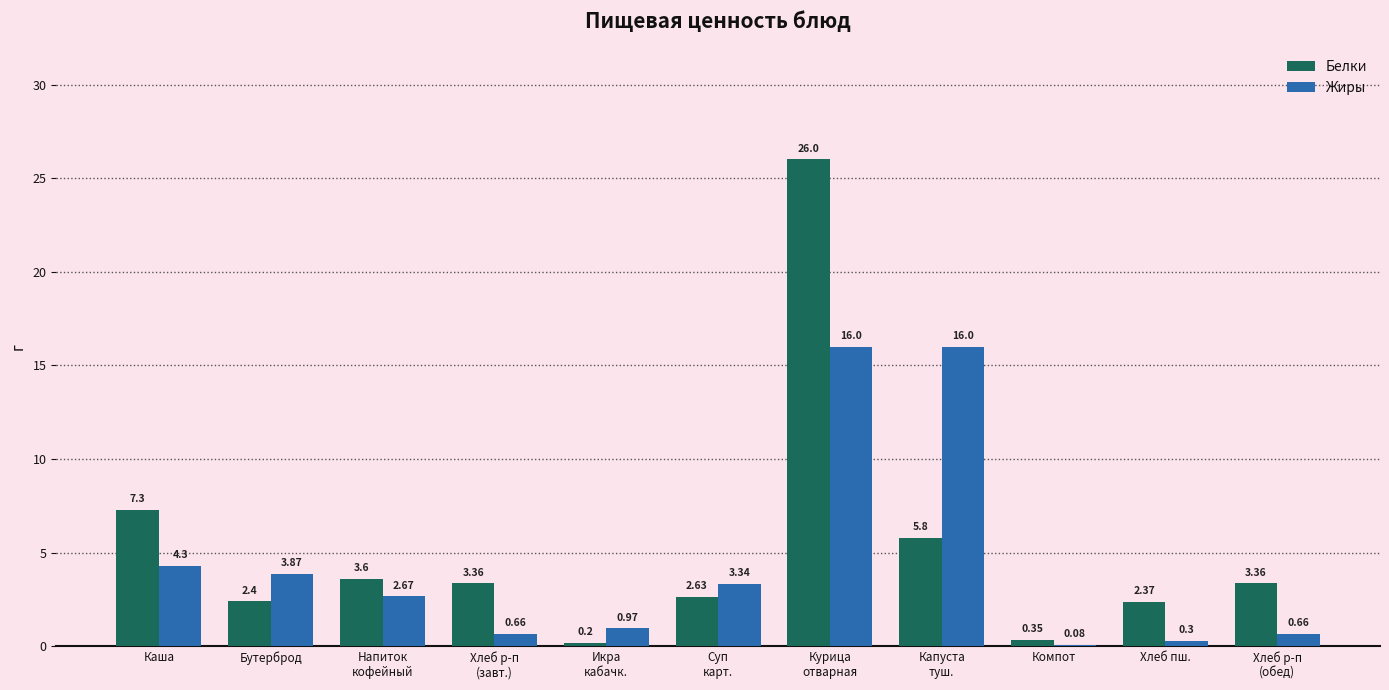

At which label does Жиры first exceed 2?

Каша